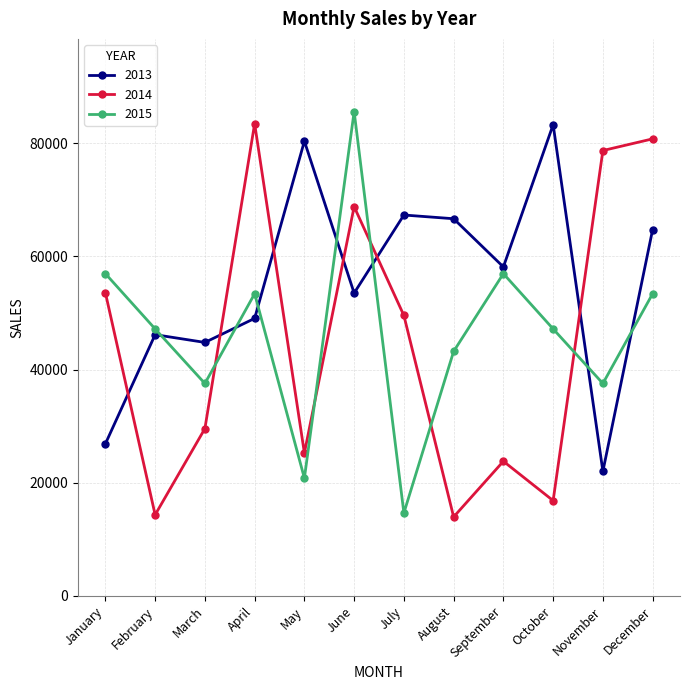

The 2014 series shows 13964 at August. True or false?

True